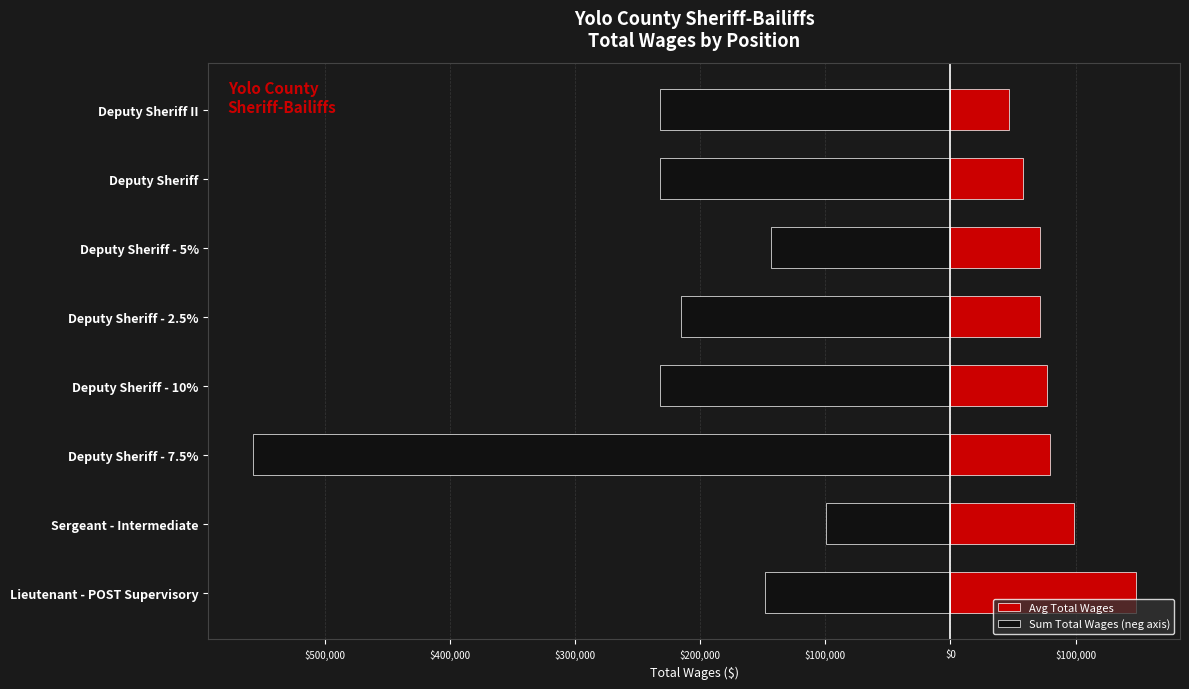

What are all the series names shown in the legend?

Avg Total Wages, Sum Total Wages (neg axis)